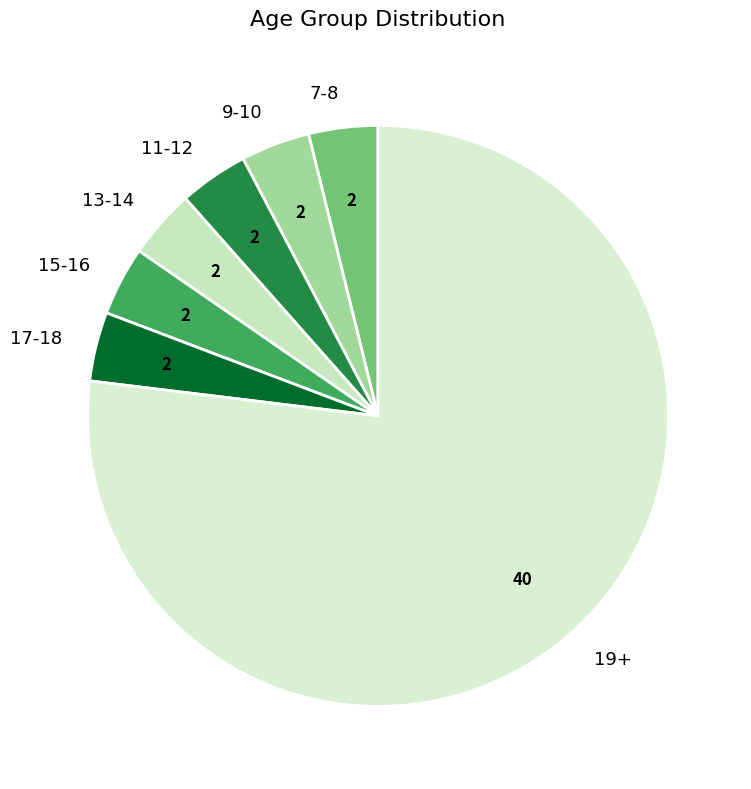

Between 9-10 and 19+, which is larger?

19+